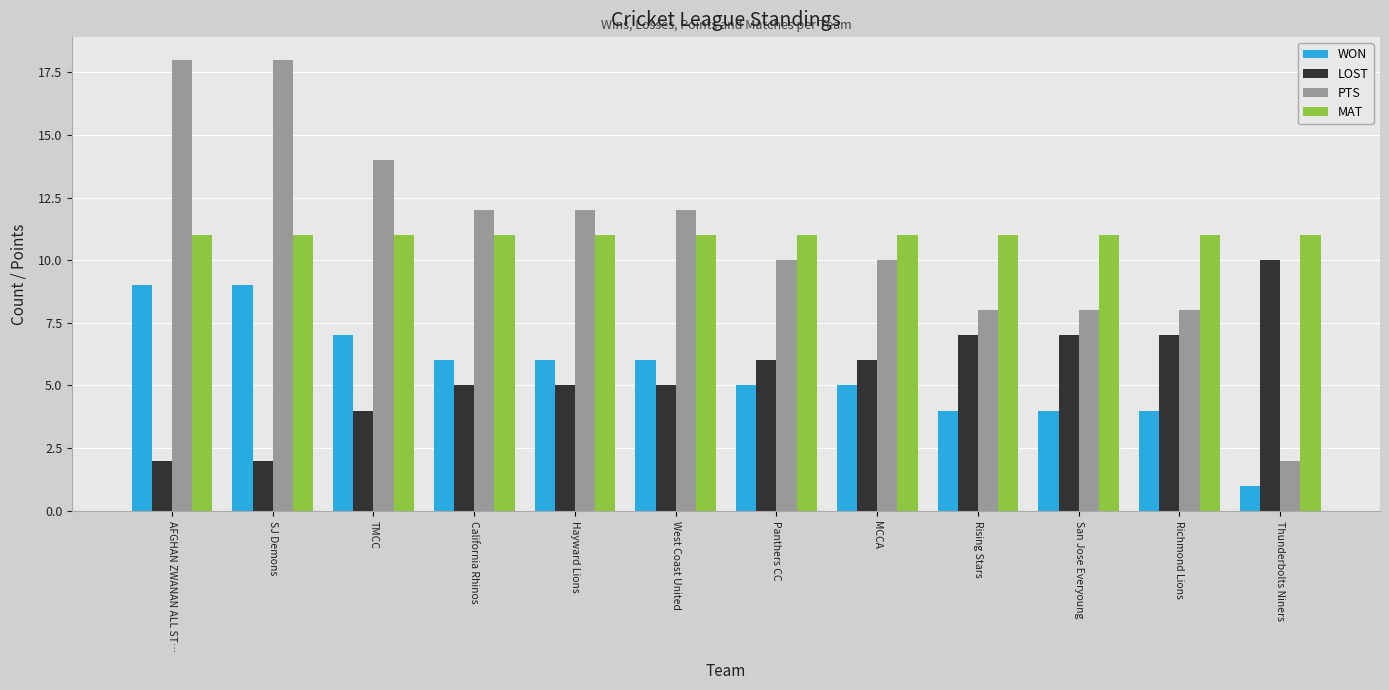

Reading left to right, what are all the values shown in this chart?

WON: AFGHAN ZWANAN ALL ST…=9	SJ Demons=9	TMCC=7	California Rhinos=6	Hayward Lions=6	West Coast United=6	Panthers CC=5	MCCA=5	Rising Stars=4	San Jose Everyoung=4	Richmond Lions=4	Thunderbolts Niners=1
LOST: AFGHAN ZWANAN ALL ST…=2	SJ Demons=2	TMCC=4	California Rhinos=5	Hayward Lions=5	West Coast United=5	Panthers CC=6	MCCA=6	Rising Stars=7	San Jose Everyoung=7	Richmond Lions=7	Thunderbolts Niners=10
PTS: AFGHAN ZWANAN ALL ST…=18	SJ Demons=18	TMCC=14	California Rhinos=12	Hayward Lions=12	West Coast United=12	Panthers CC=10	MCCA=10	Rising Stars=8	San Jose Everyoung=8	Richmond Lions=8	Thunderbolts Niners=2
MAT: AFGHAN ZWANAN ALL ST…=11	SJ Demons=11	TMCC=11	California Rhinos=11	Hayward Lions=11	West Coast United=11	Panthers CC=11	MCCA=11	Rising Stars=11	San Jose Everyoung=11	Richmond Lions=11	Thunderbolts Niners=11